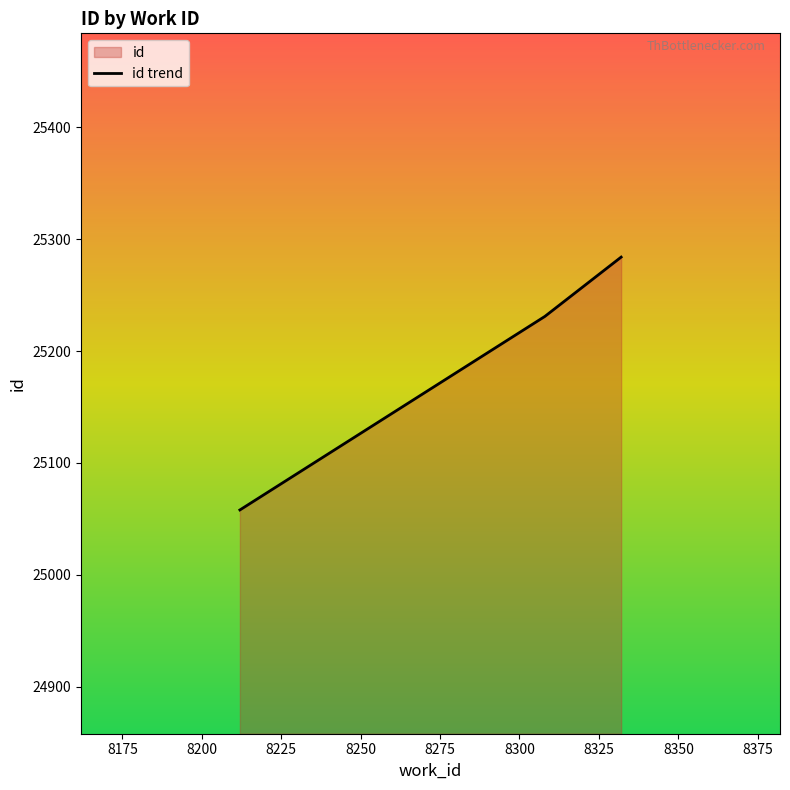

Does the chart display data point markers on the line(s)?

No